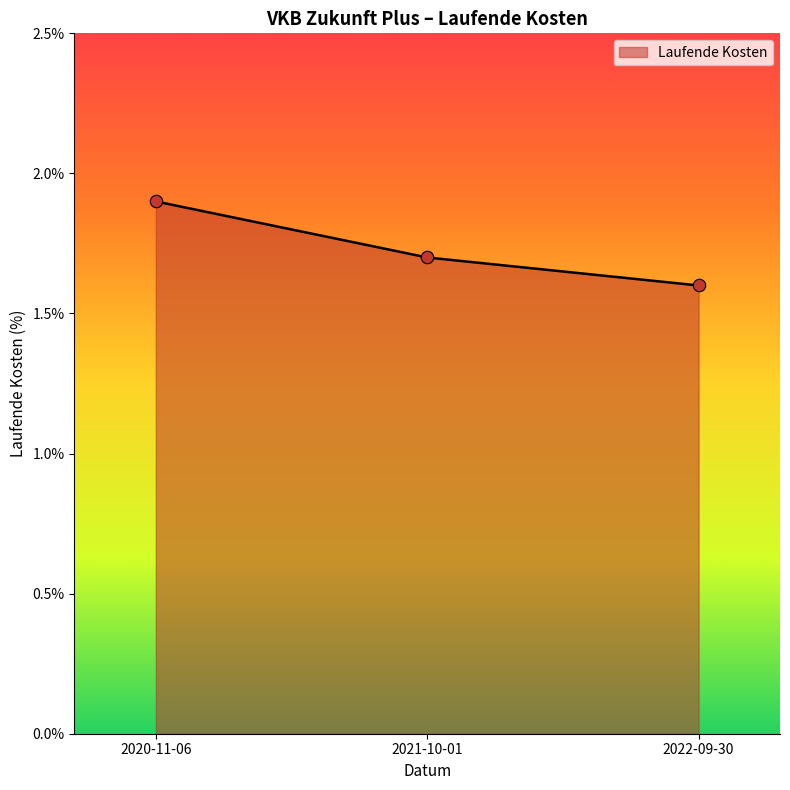

Between 2020-11-06 and 2021-10-01, which is larger?

2020-11-06